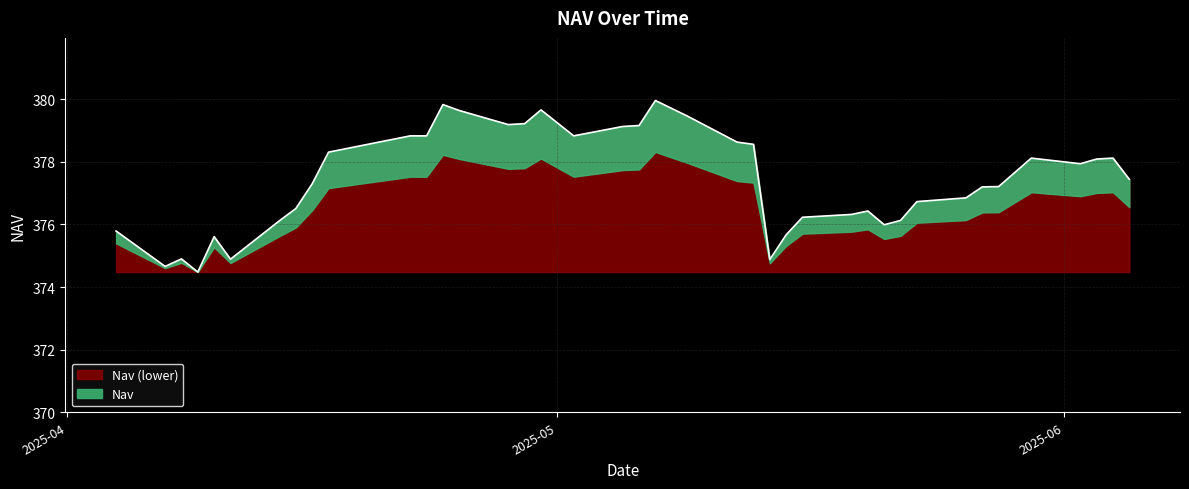

What is the ratio of the value at 2025-05-13 to the value at 2025-05-15?

1.0